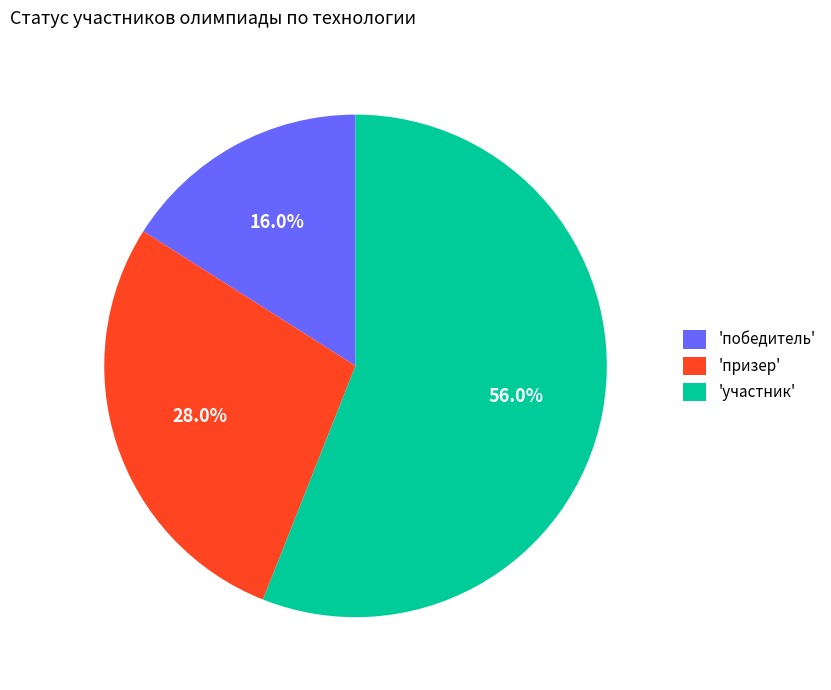

To the nearest percent, what is the difference between the largest and smallest slice percentages?

40%